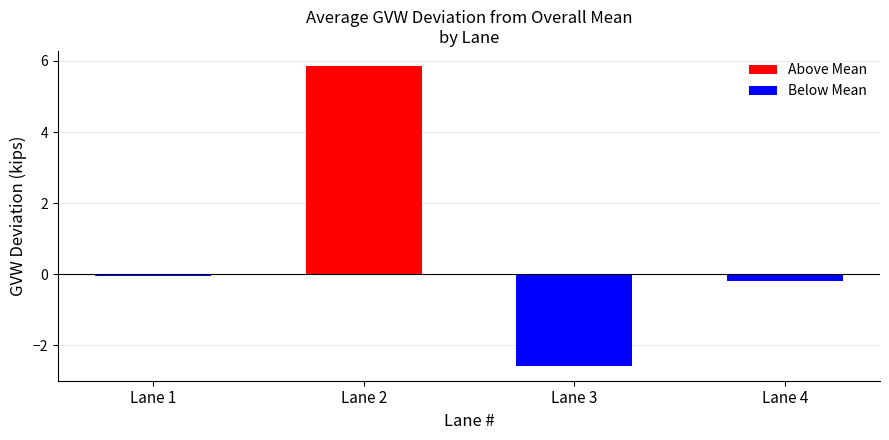

Is it true that the value at Lane 3 is -3.8?

False